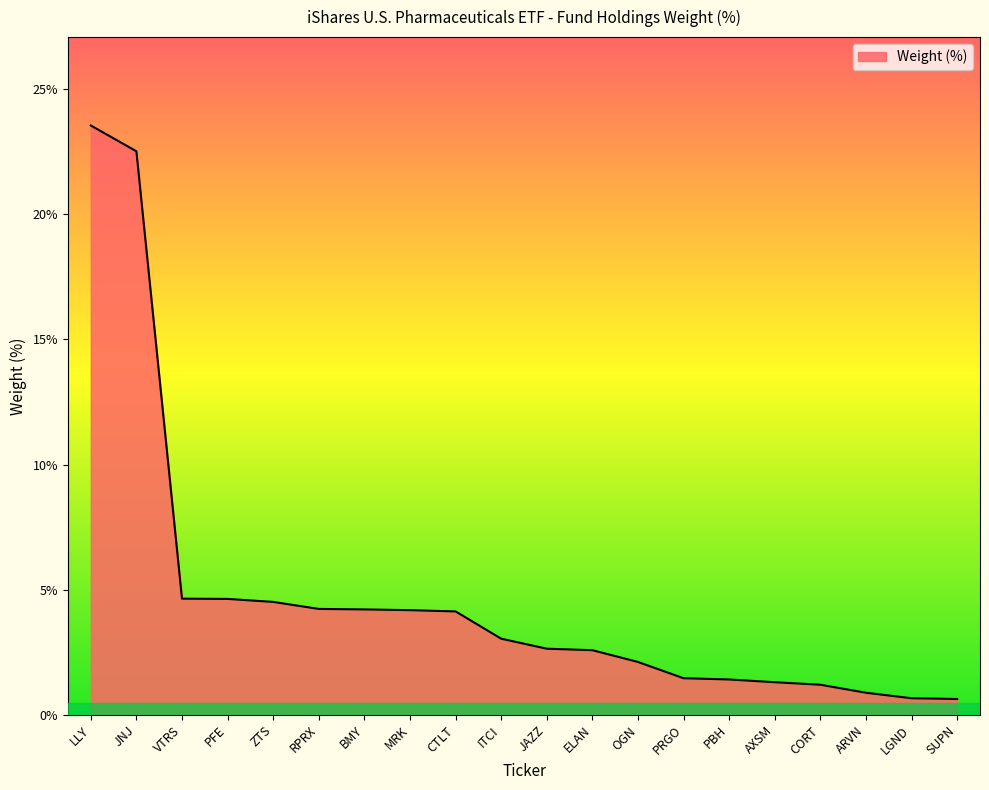

What position from the left is OGN?

13